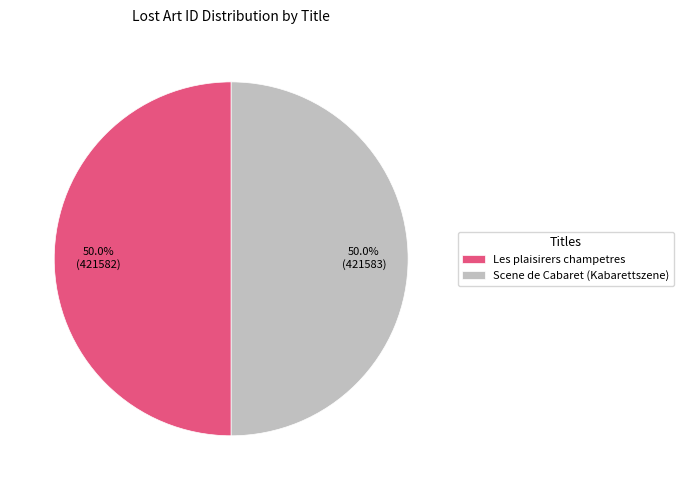

Is the sum of Scene de Cabaret (Kabarettszene) and Les plaisirers champetres greater than half?

Yes